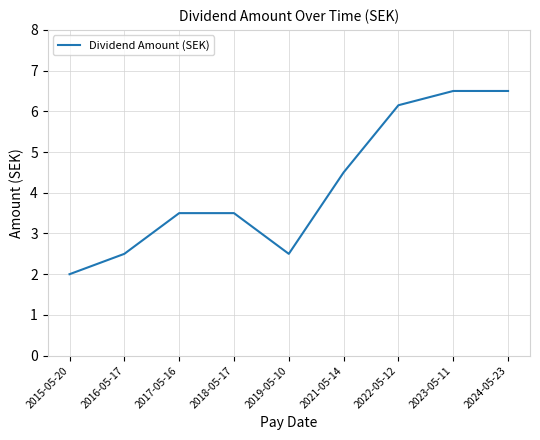

At which label does the data first exceed 3?

2017-05-16